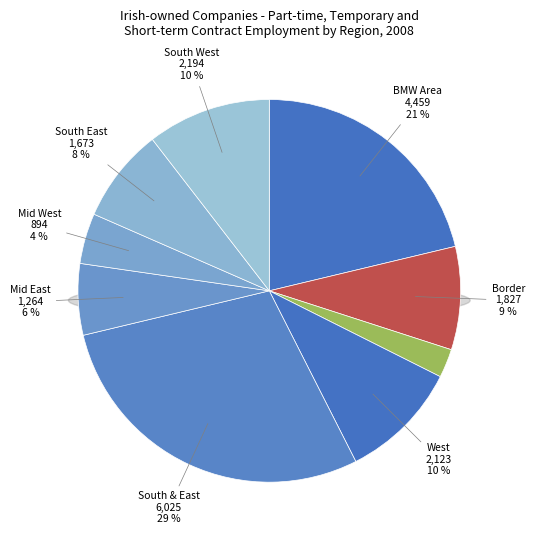

Does BMW Area represent more than half of the total?

No